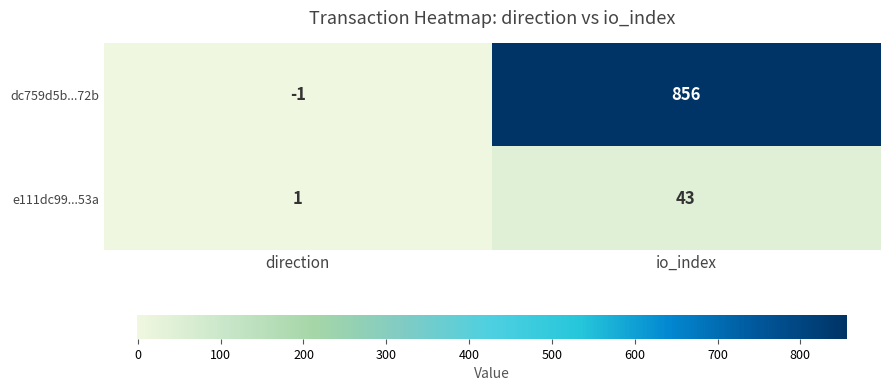

Which series has the largest range (max minus min)?

dc759d5b...72b